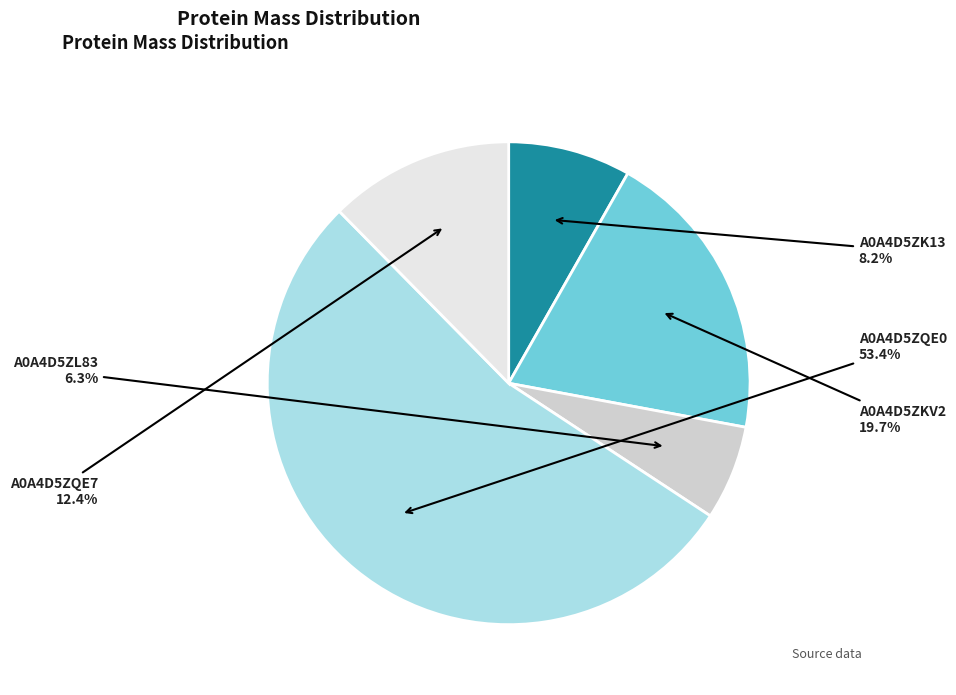

Combined, what portion of the pie is A0A4D5ZL83 and A0A4D5ZQE0?

59.7%